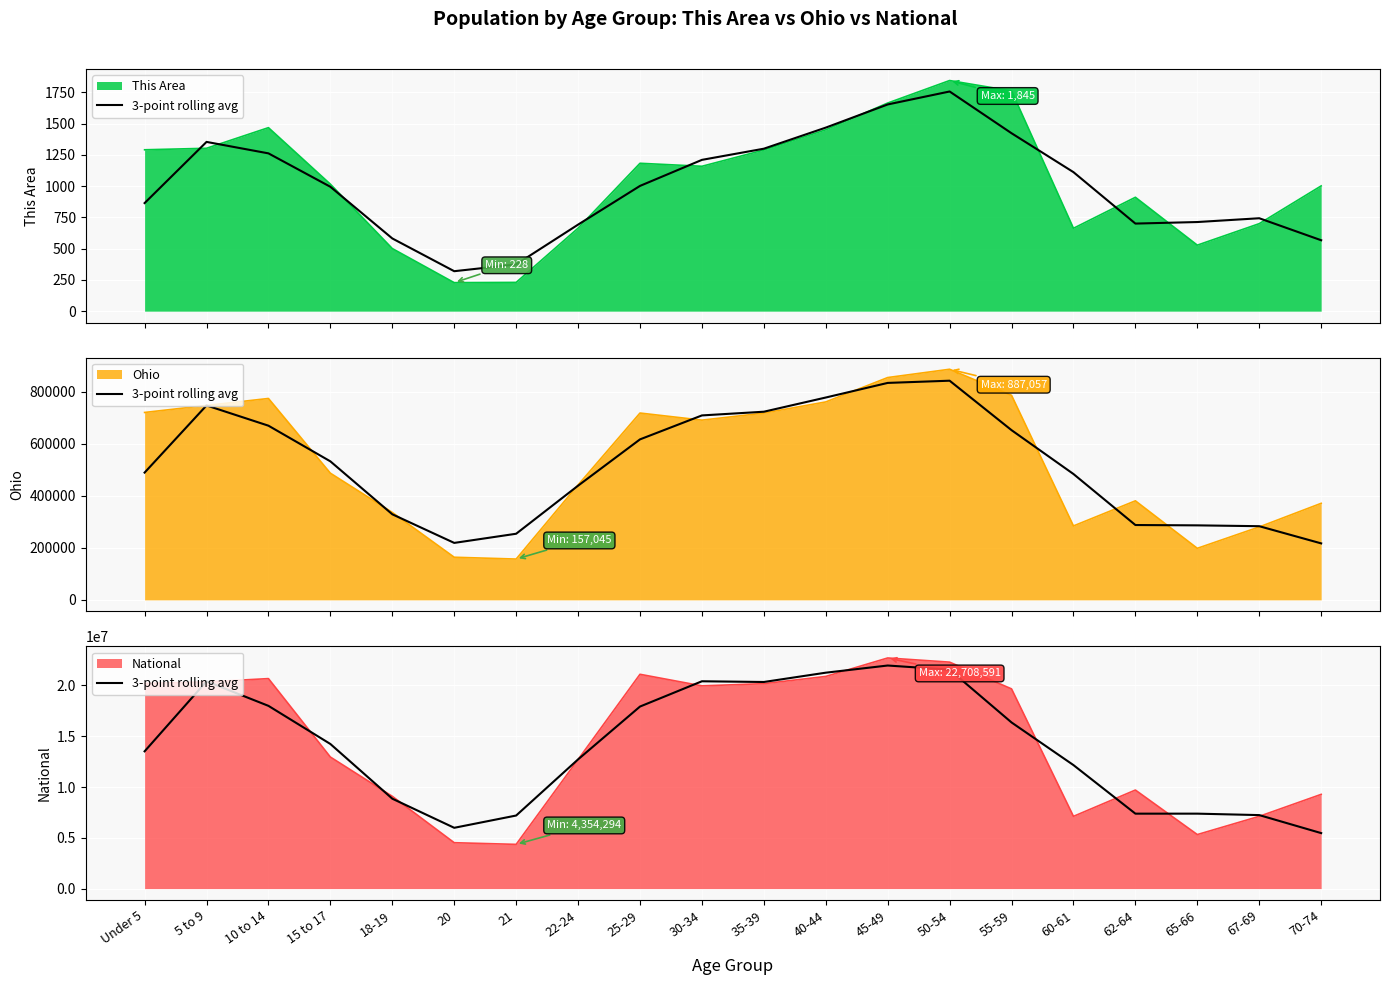

True or false: there are more than 1 points higher than both neighbors.

True